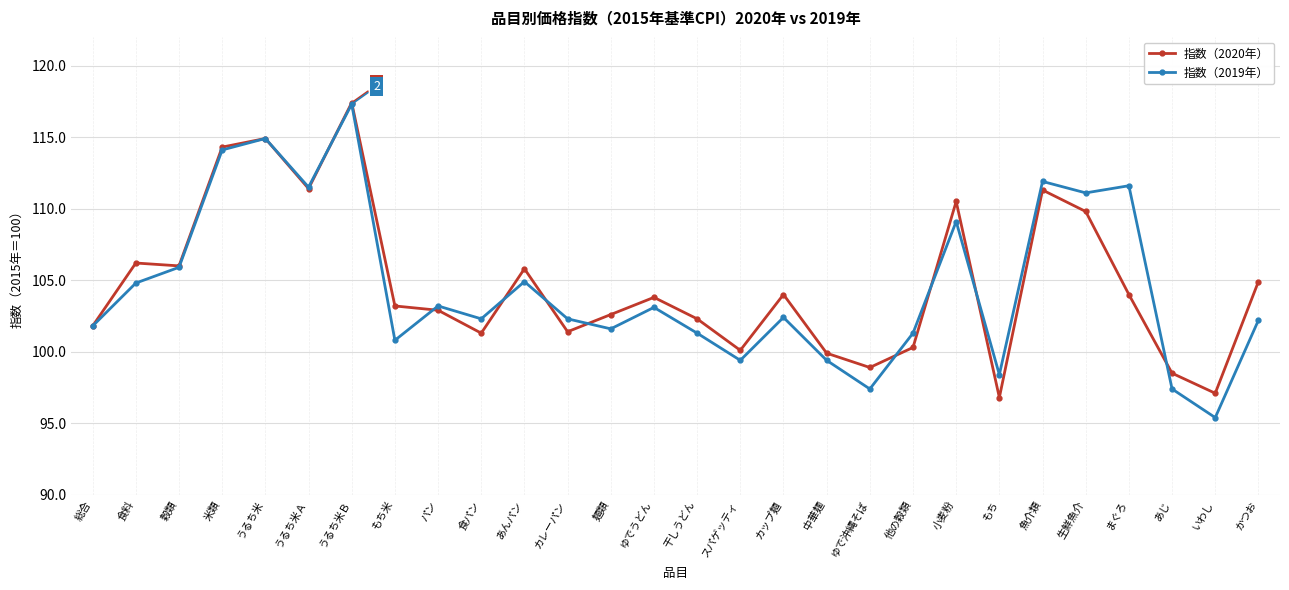

What is the label of the 21st point from the right?

もち米